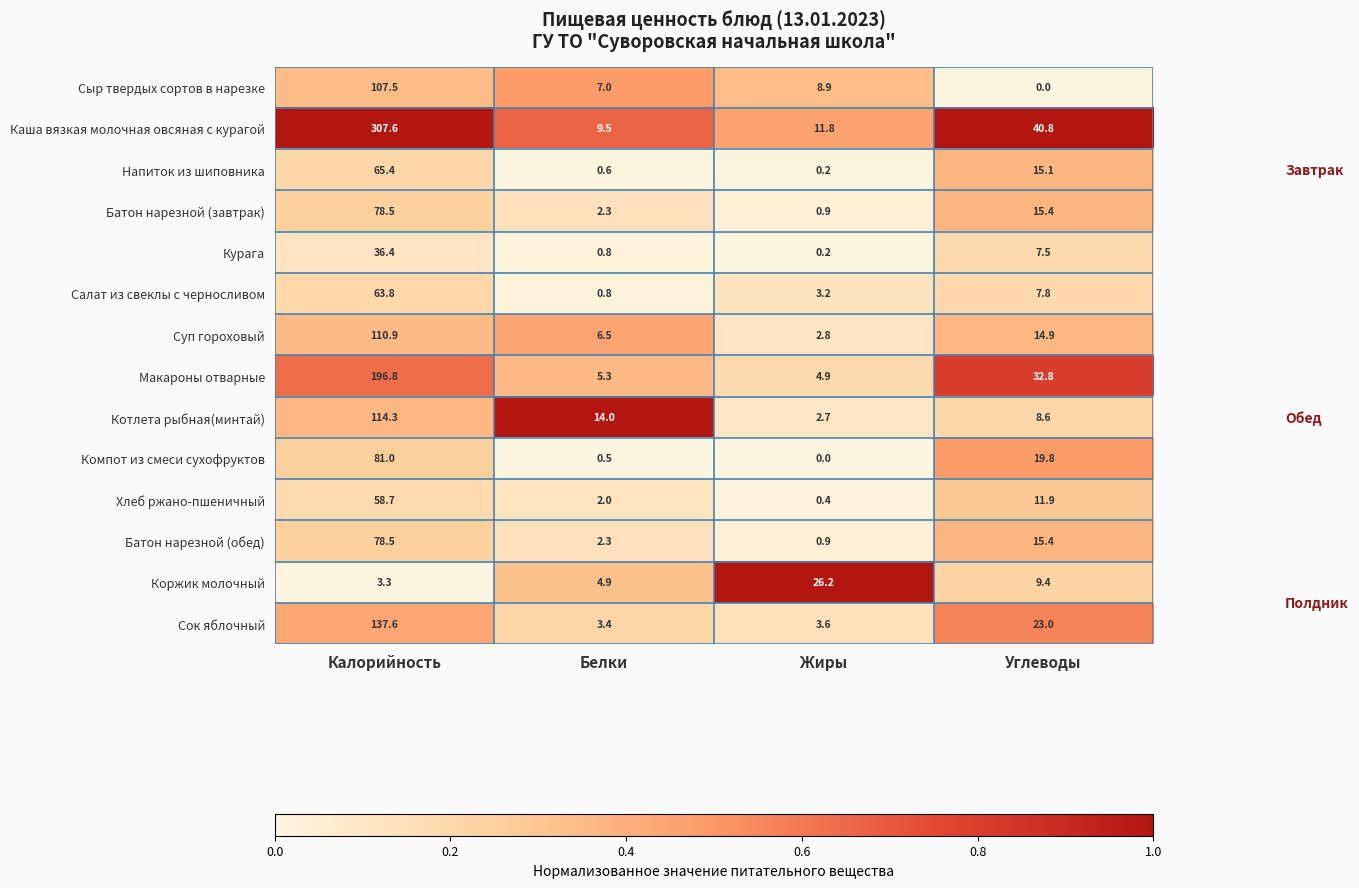

Which label corresponds to the largest value in the chart?

Калорийность